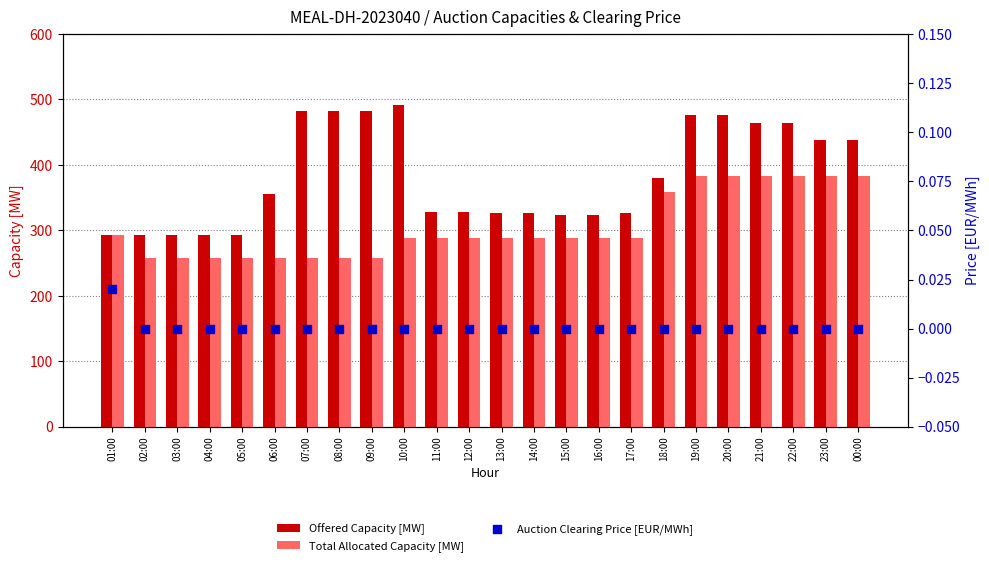

What is the total value across all series at 11:00?

616.0